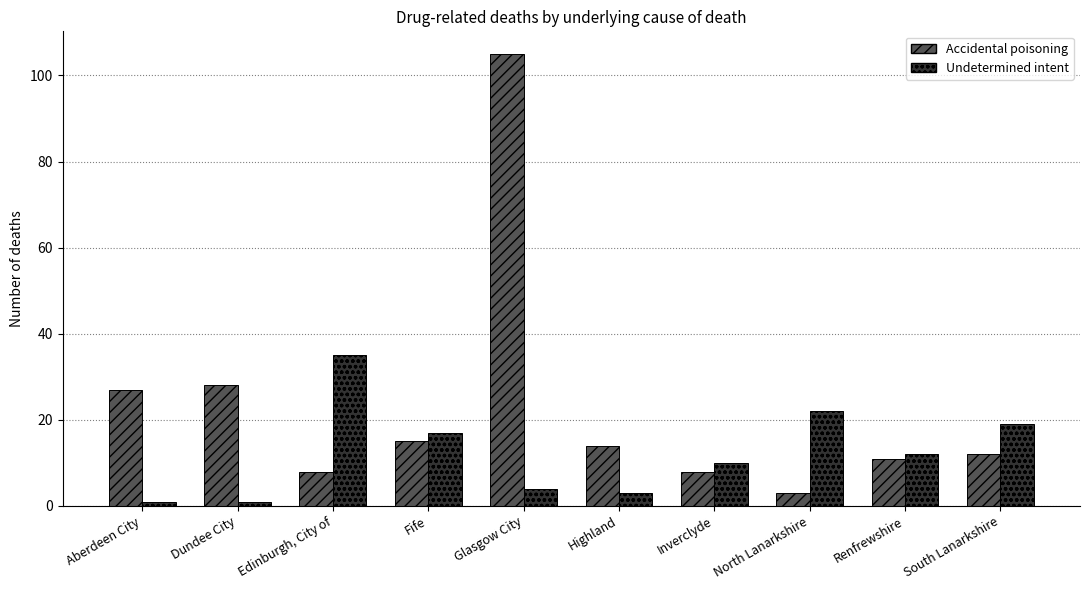

What are all the series names shown in the legend?

Accidental poisoning, Undetermined intent